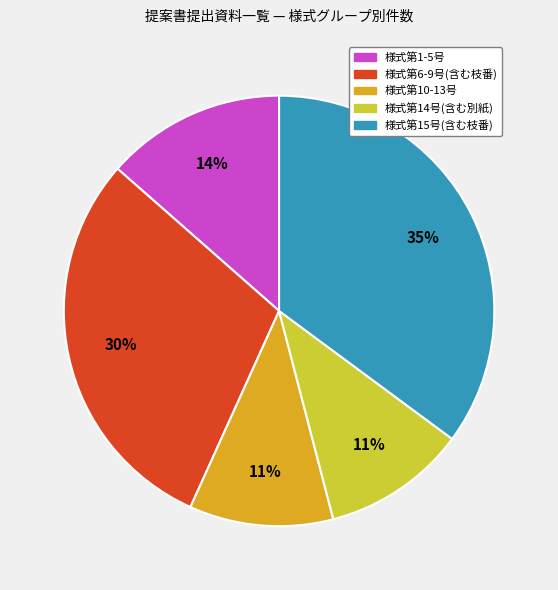

To the nearest percent, what is the difference between the largest and smallest slice percentages?

24%